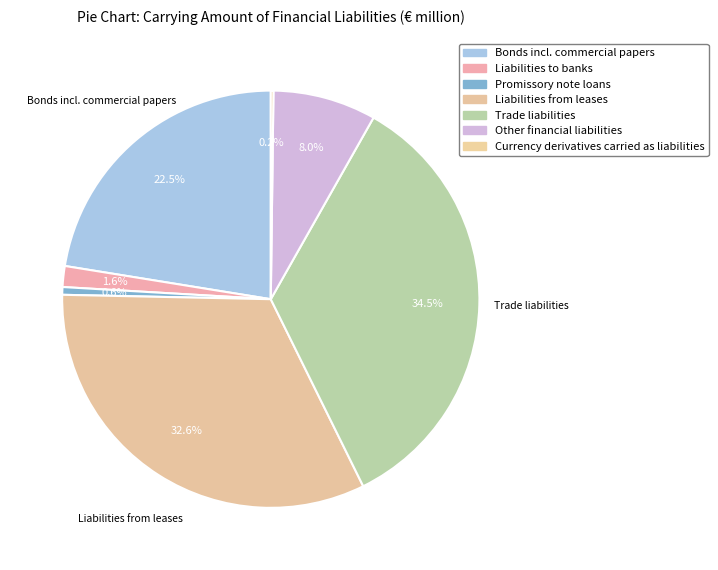

Is there a majority slice in this chart?

No